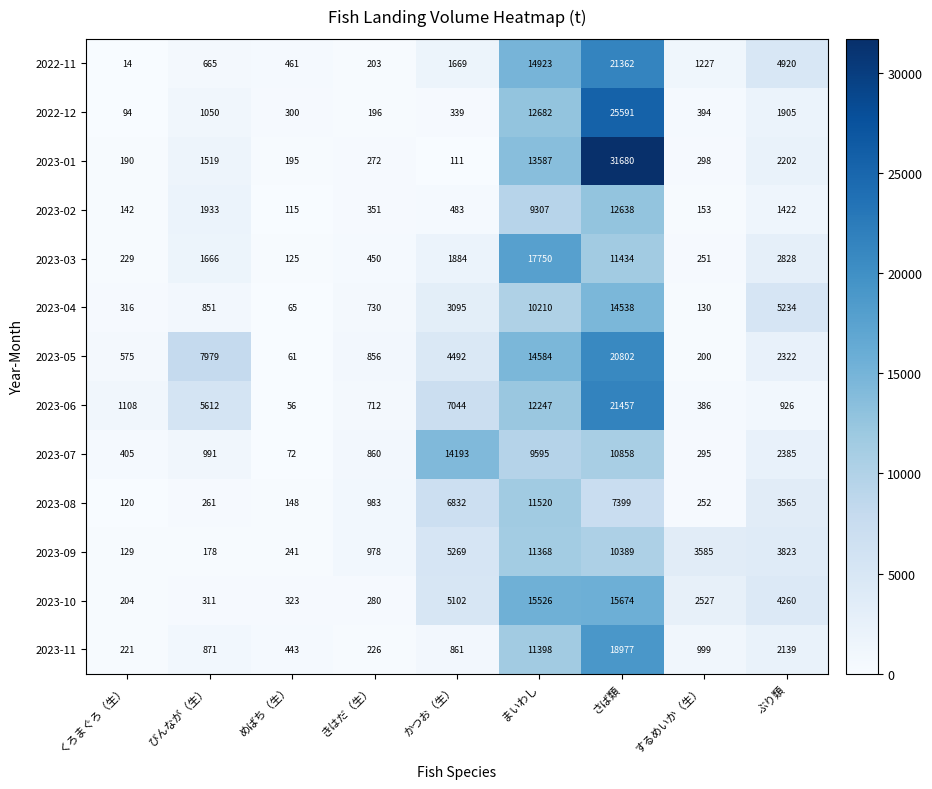

At which category does the chart reach its minimum across all series?

くろまぐろ（生）